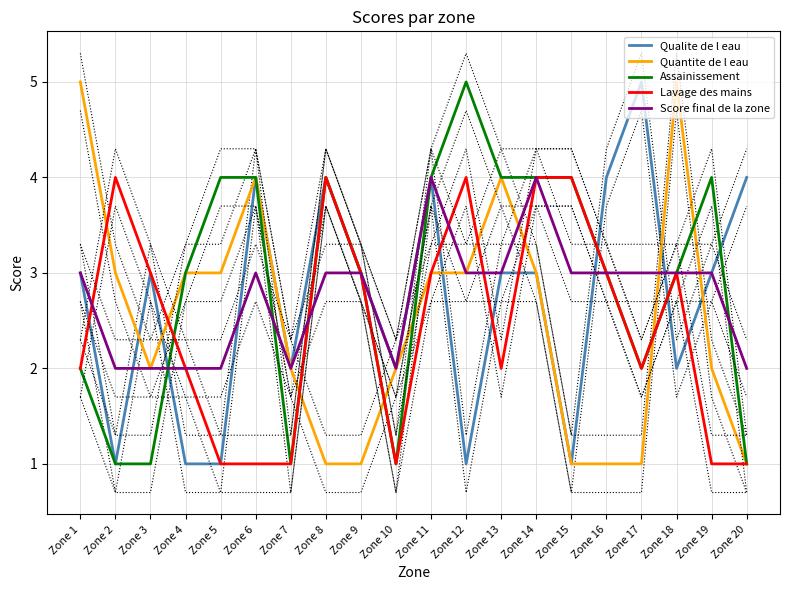

Which has a higher value, Zone 10 or Zone 13?

Zone 13